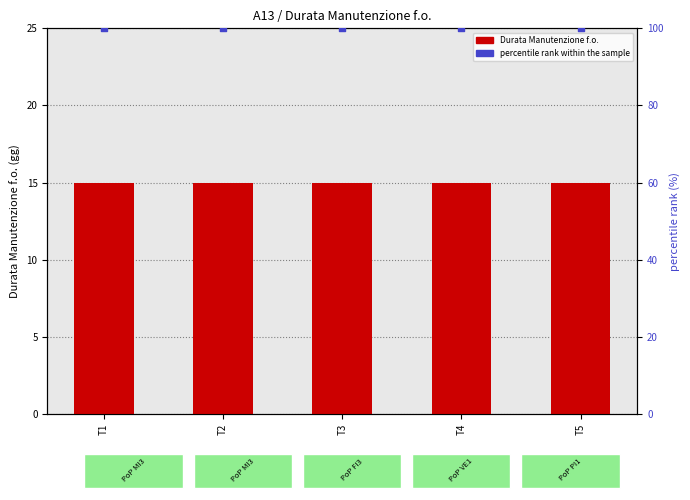

Which series has the largest total across all categories?

percentile rank within the sample